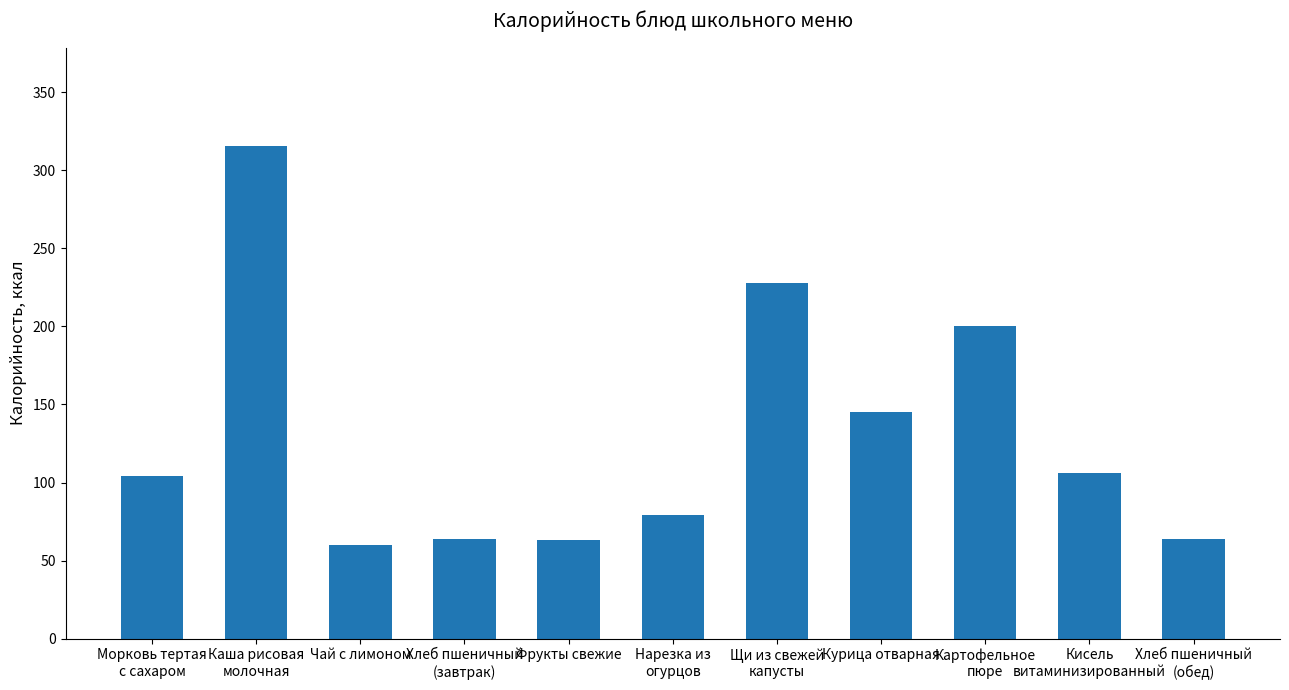

What is the difference between the values at Хлеб пшеничный
(завтрак) and Каша рисовая
молочная?

251.8